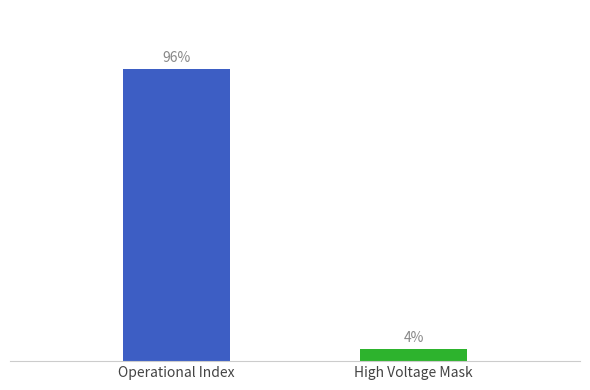

Does the chart contain stacked bars?

No